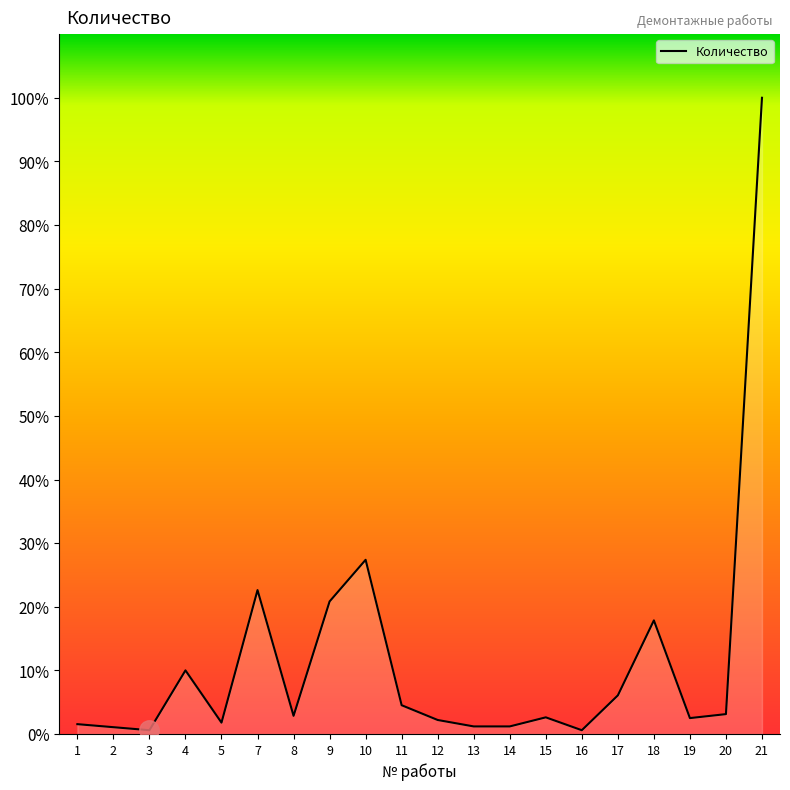

Reading right to left, extract all data points from this chart.

21=168.0	20=5.2	19=4.2	18=30.0	17=10.2	16=1.0	15=4.4	14=2.0	13=2.0	12=3.7	11=7.6	10=46.0	9=35.0	8=4.8	7=38.0	5=3.0	4=16.8	3=1.0	2=1.8	1=2.6